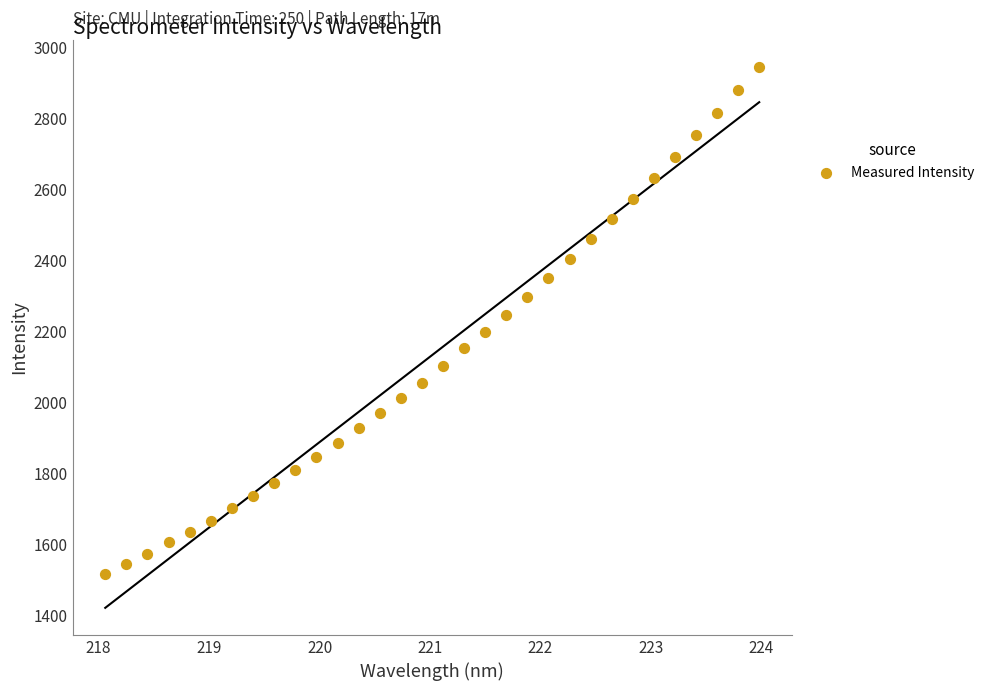

What is the range of X values (max minus min)?

5.9